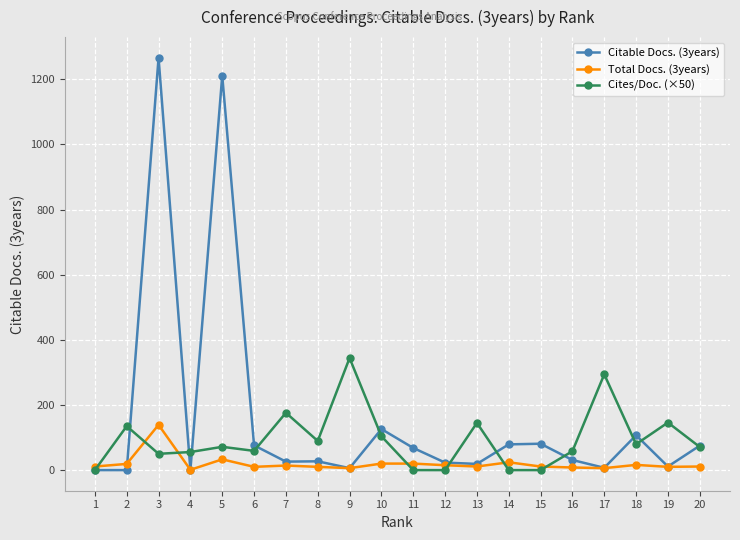

What is the value of the Cites/Doc. (×50) point at the 13th from the left?

145.0